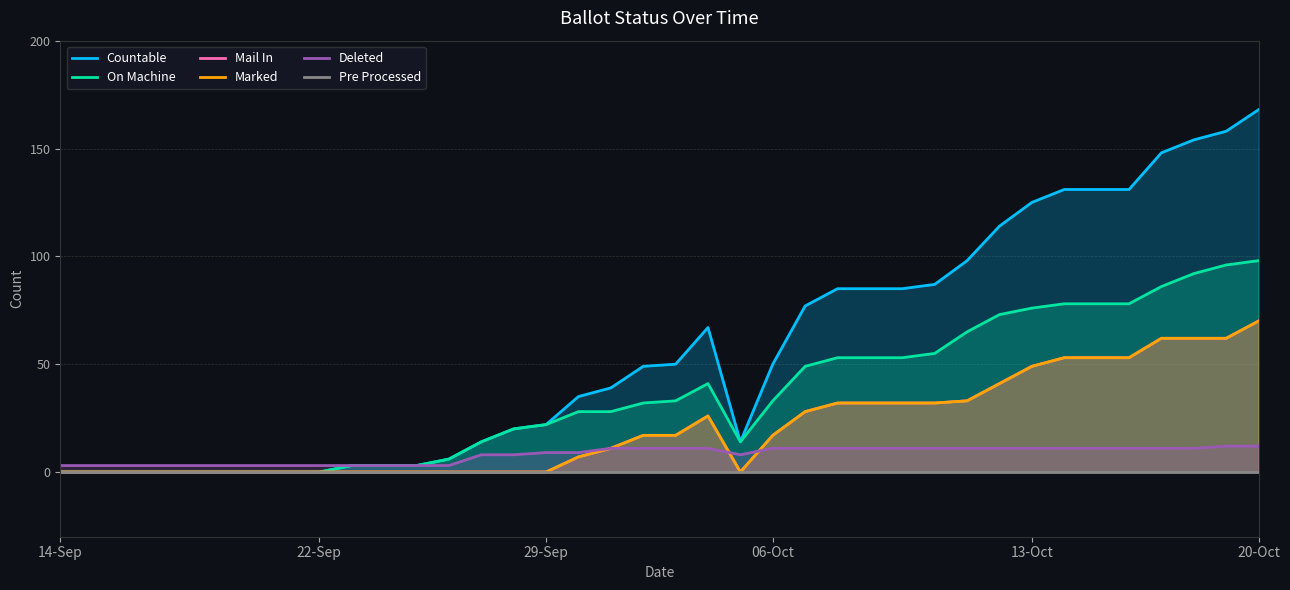

What is the spread (max minus min) of values at 35?

154